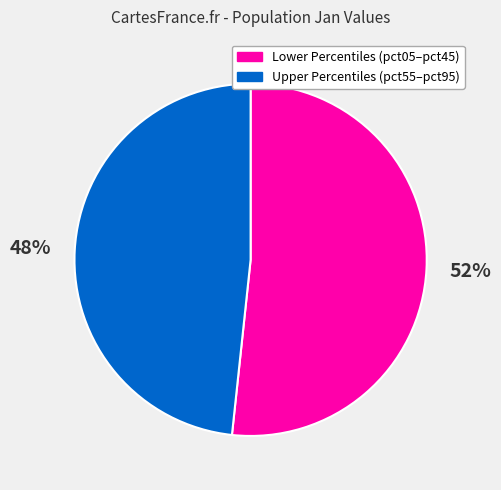

Does any single category account for the majority?

Yes